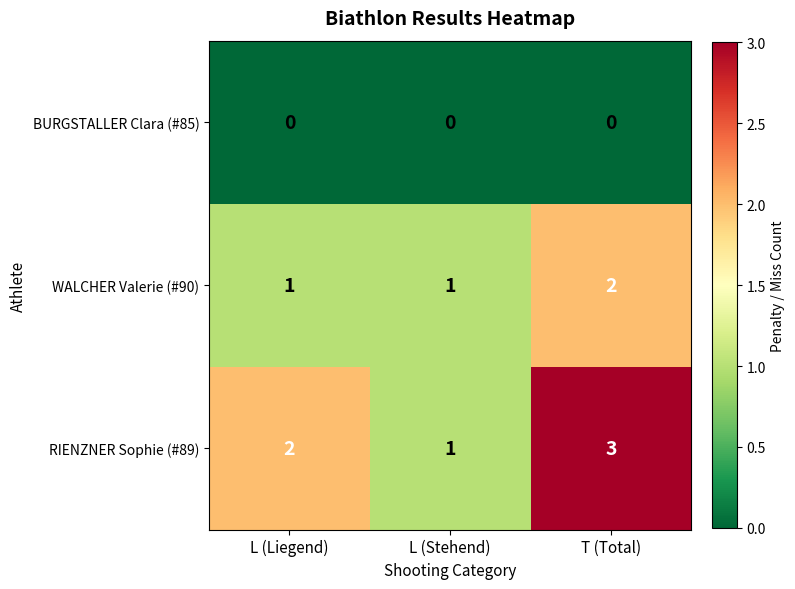

List the series in order of their peak value, lowest first.

BURGSTALLER Clara (#85), WALCHER Valerie (#90), RIENZNER Sophie (#89)